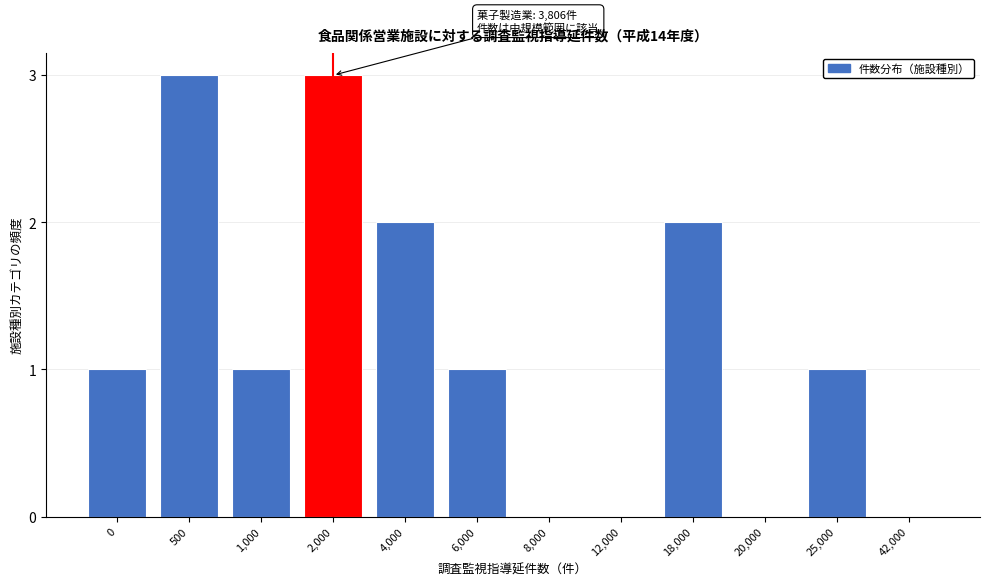

Reading right to left, what are all the values shown in this chart?

42,000=0	25,000=1	20,000=0	18,000=2	12,000=0	8,000=0	6,000=1	4,000=2	2,000=3	1,000=1	500=3	0=1